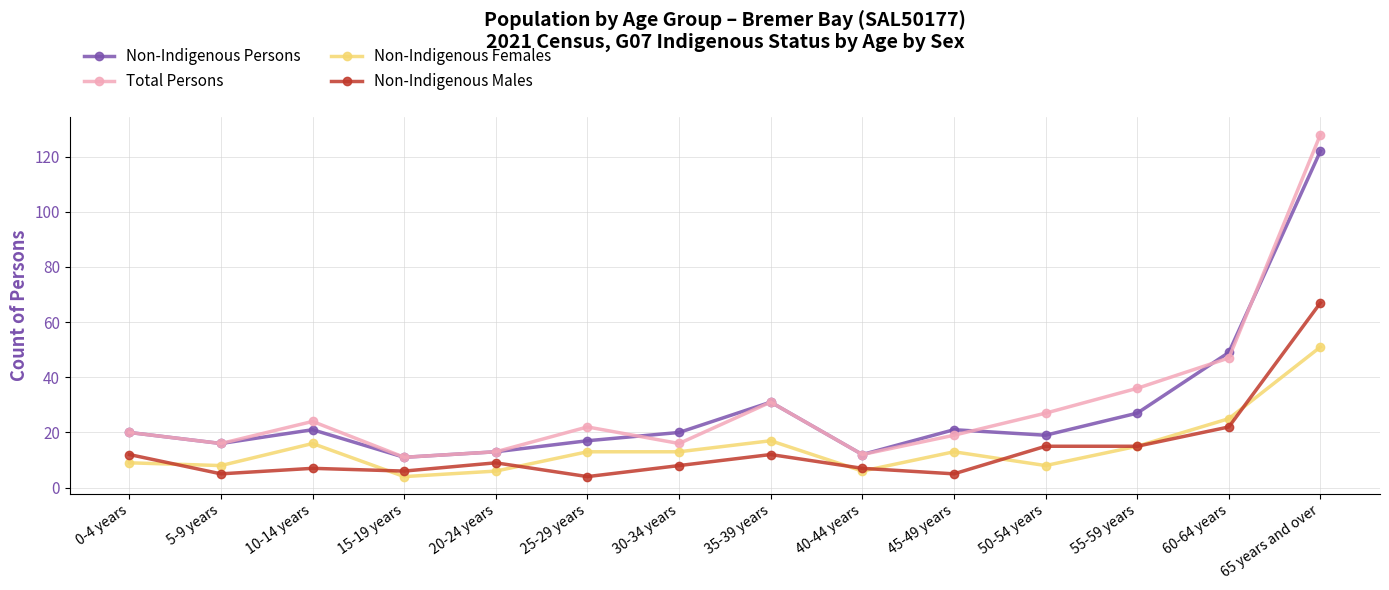

Reading right to left, extract all data points from this chart.

Non-Indigenous Persons: 122	49	27	19	21	12	31	20	17	13	11	21	16	20
Total Persons: 128	47	36	27	19	12	31	16	22	13	11	24	16	20
Non-Indigenous Females: 51	25	15	8	13	6	17	13	13	6	4	16	8	9
Non-Indigenous Males: 67	22	15	15	5	7	12	8	4	9	6	7	5	12